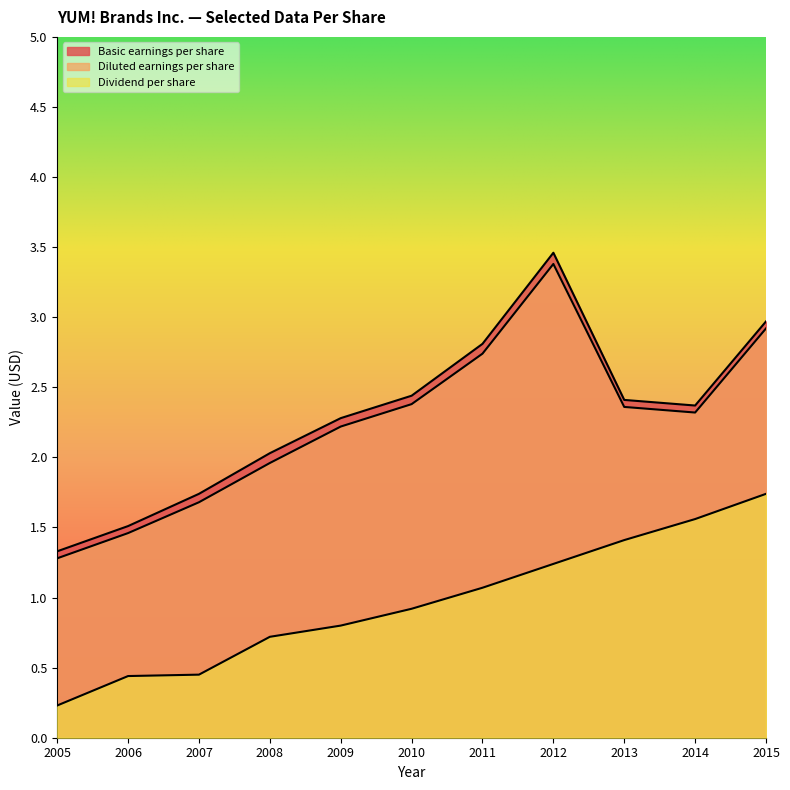

At 2015, list the series in order from smallest to largest.

Dividend per share, Diluted earnings per share, Basic earnings per share